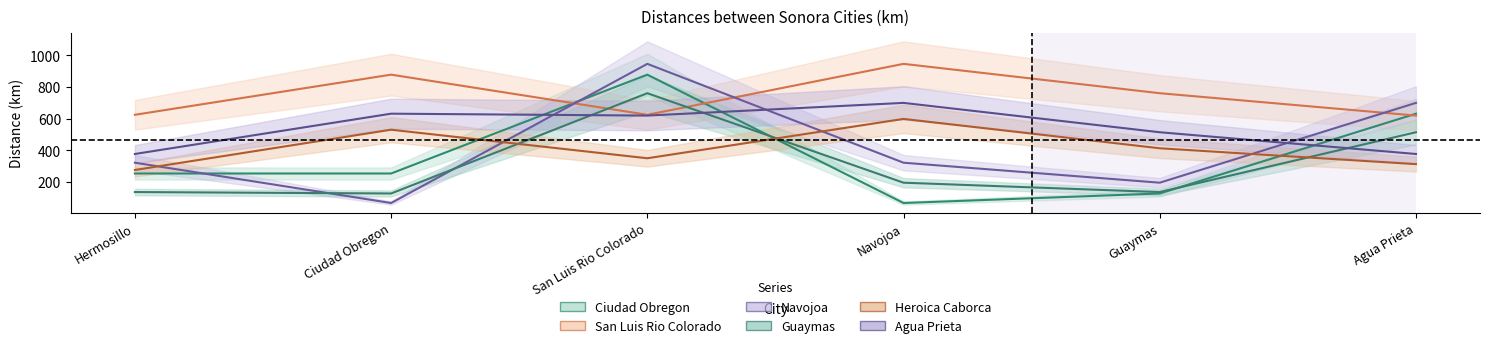

True or false: Ciudad Obregon and Guaymas cross at least once.

True